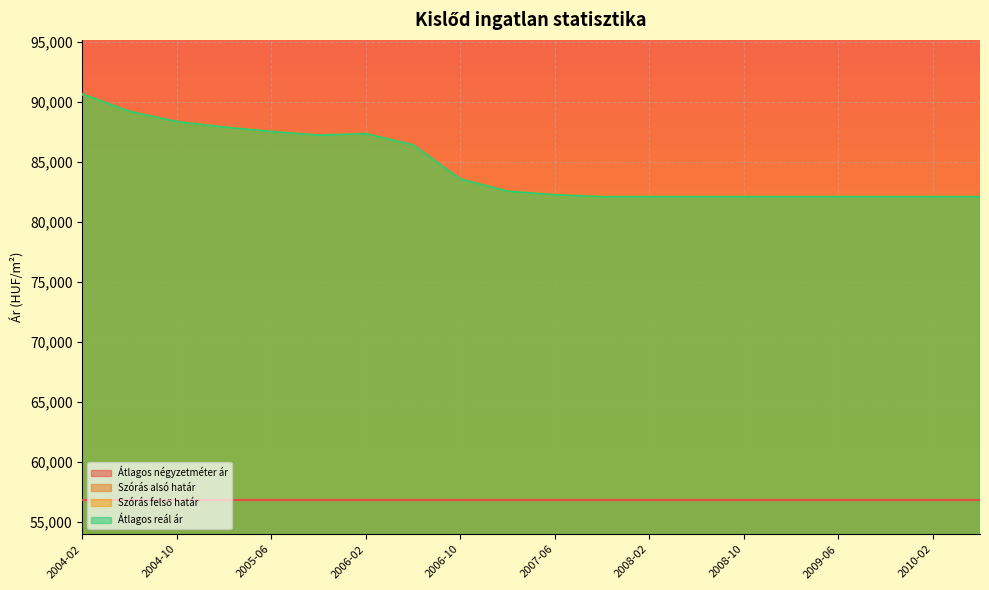

Between 2005-06 and 2005-10, which series saw the biggest shift?

Szórás alsó határ